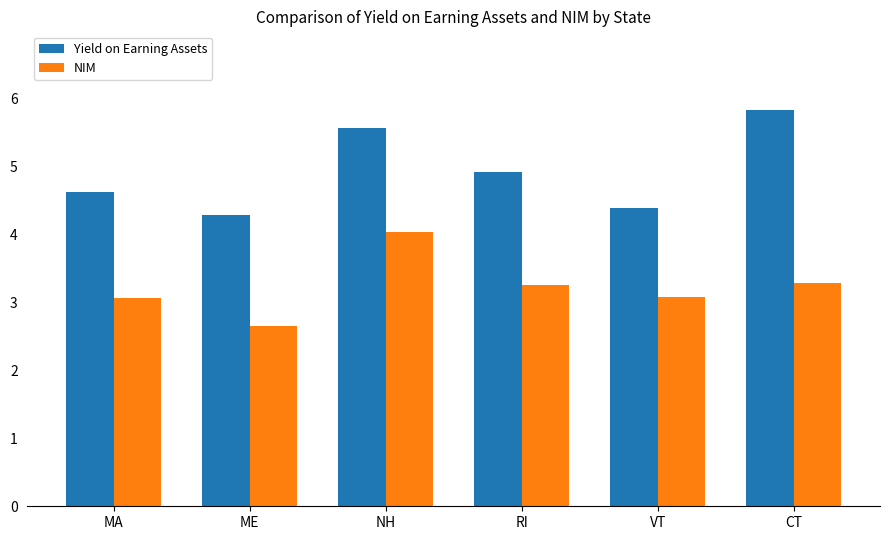

Rank the series by their average value, from lowest to highest.

NIM, Yield on Earning Assets